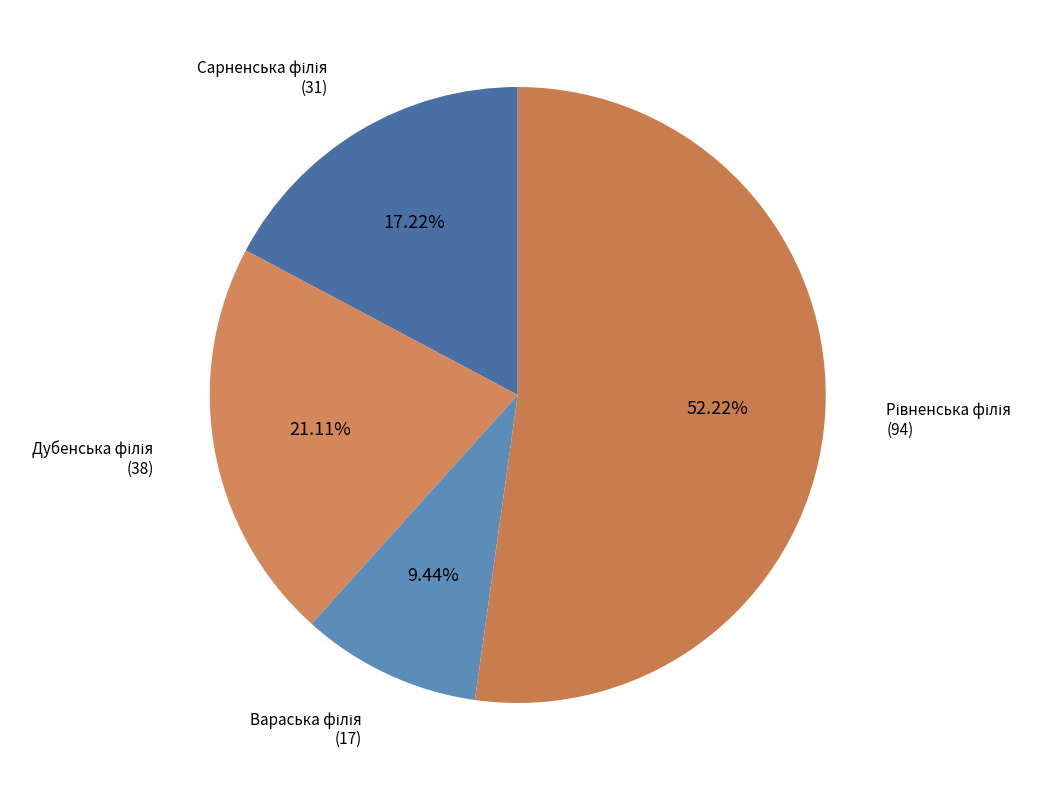

To the nearest percent, what is the difference between the largest and smallest slice percentages?

43%